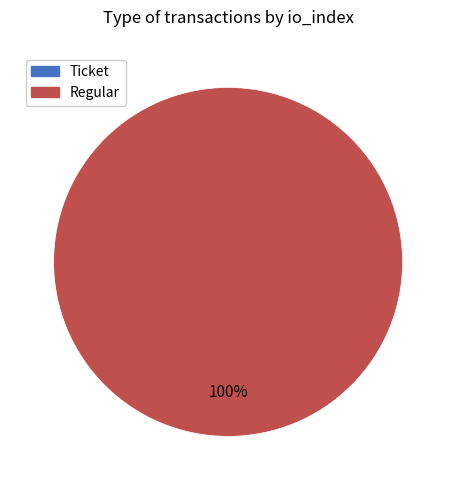

What is the change in value from Ticket to Regular?

+33